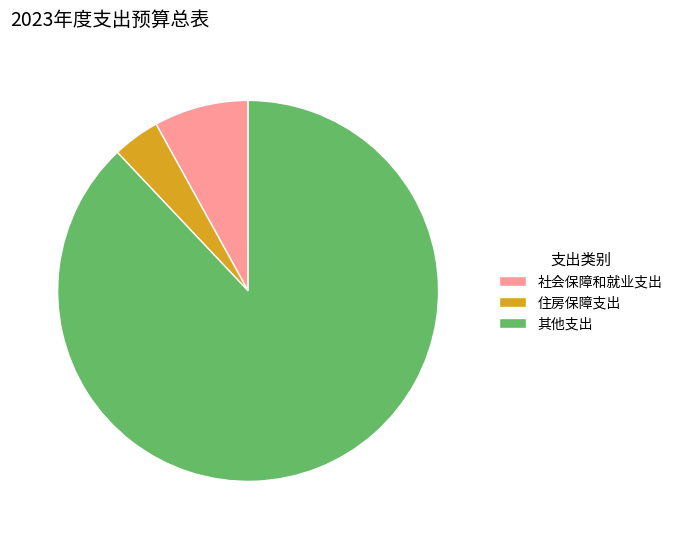

True or false: 社会保障和就业支出 accounts for 8% of the total.

True